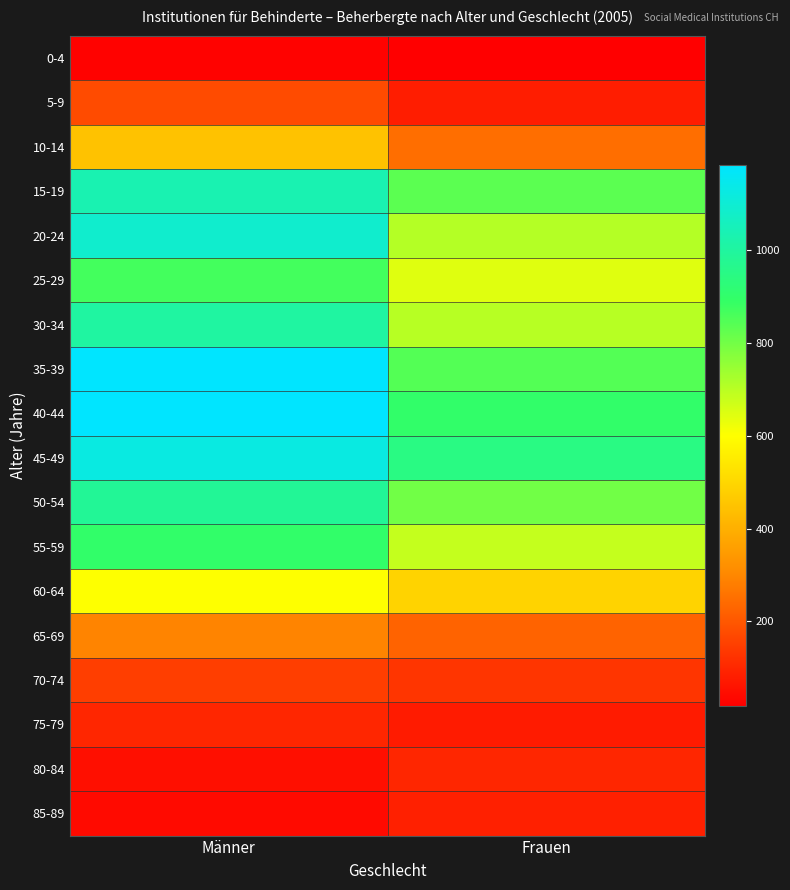

Which series changed the most between Männer and Frauen?

20-24